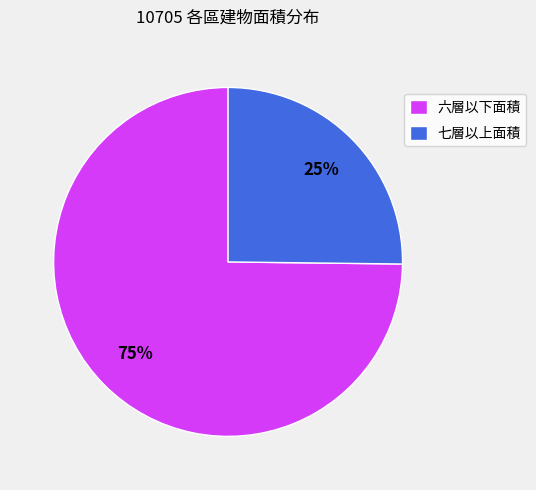

Does any single category account for the majority?

Yes